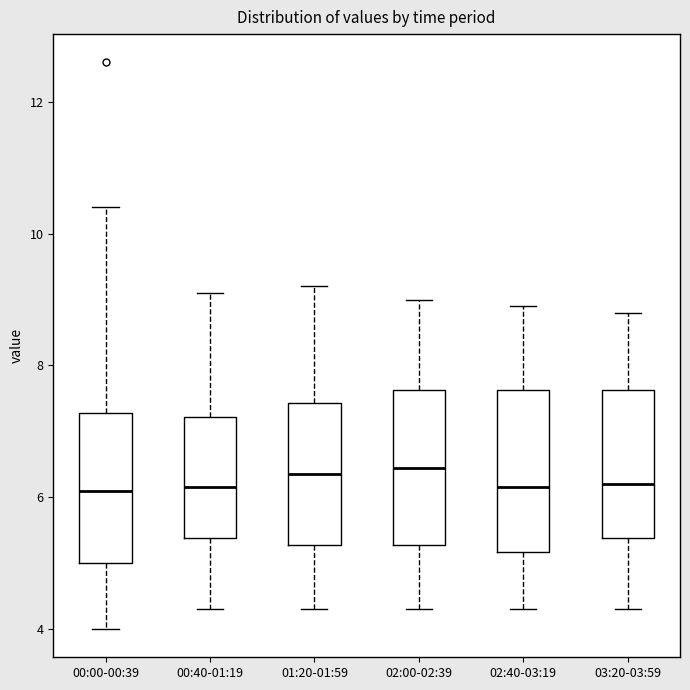

Reading left to right, transcribe this box plot: for each box, give where its median line is, the range the box spans, and where its two whiskers end, as read against the y-axis. The values are not printed on the chart, so give them approximately, as read against the axis.

00:00-00:39: median 6.2, box 5.0 to 7.2, whiskers 4.0 to 10.4
00:40-01:19: median 6.2, box 5.4 to 7.2, whiskers 4.4 to 9.2
01:20-01:59: median 6.4, box 5.2 to 7.4, whiskers 4.4 to 9.2
02:00-02:39: median 6.4, box 5.2 to 7.6, whiskers 4.4 to 9.0
02:40-03:19: median 6.2, box 5.2 to 7.6, whiskers 4.4 to 9.0
03:20-03:59: median 6.2, box 5.4 to 7.6, whiskers 4.4 to 8.8